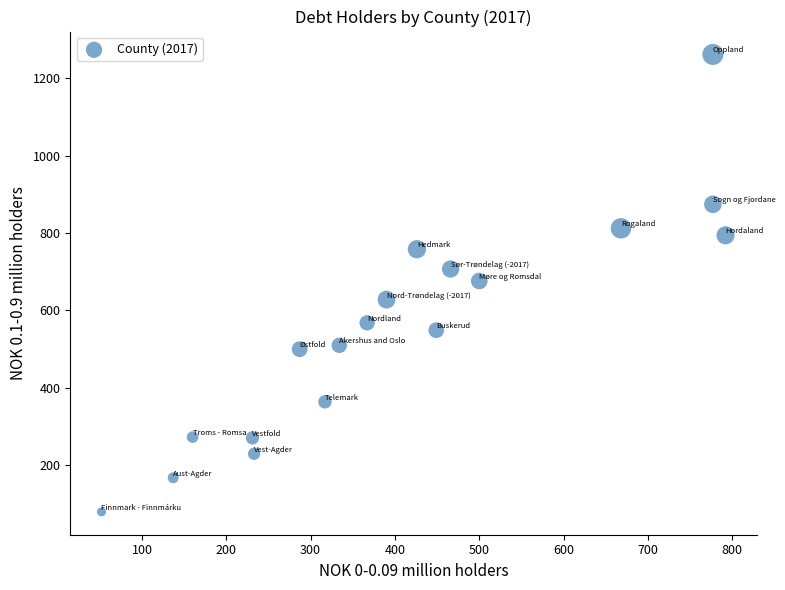

What is the range of X values (max minus min)?

740